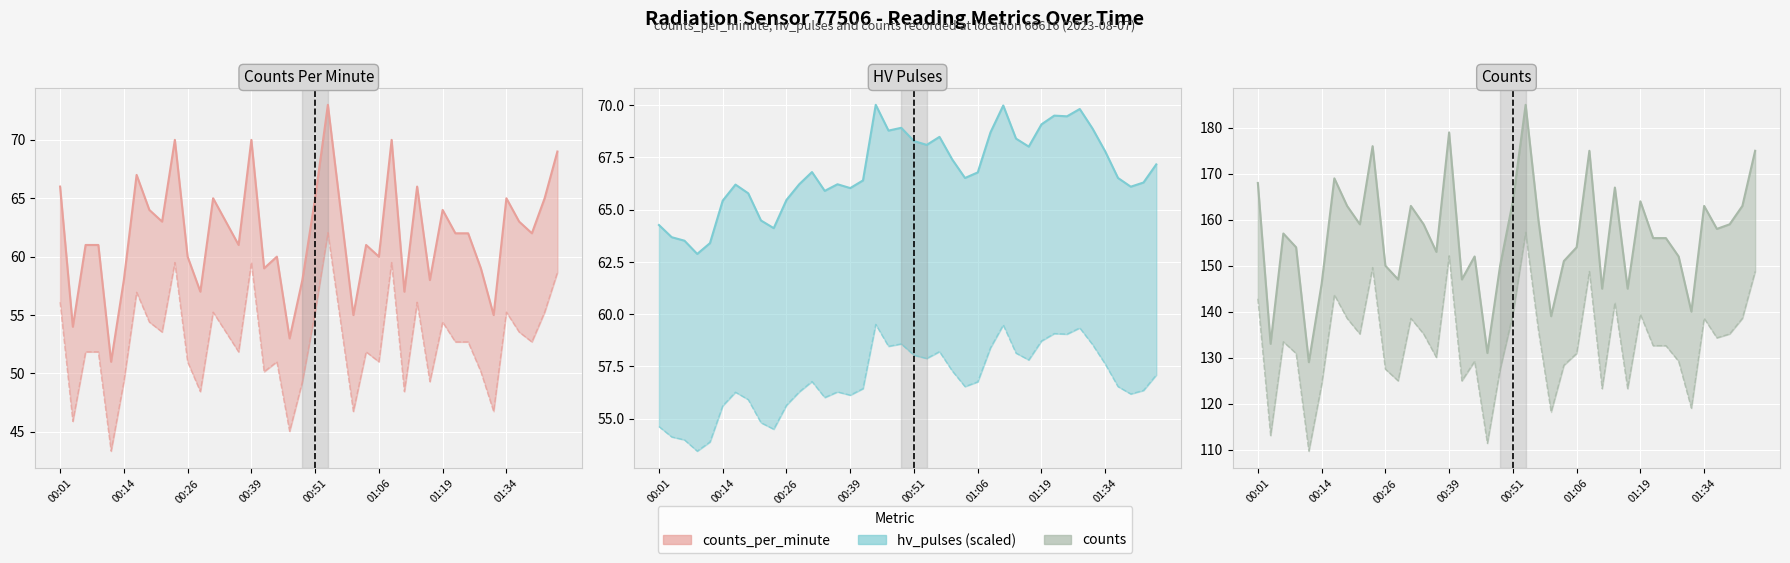

Where is the first local maximum for counts (upper) line?

00:26